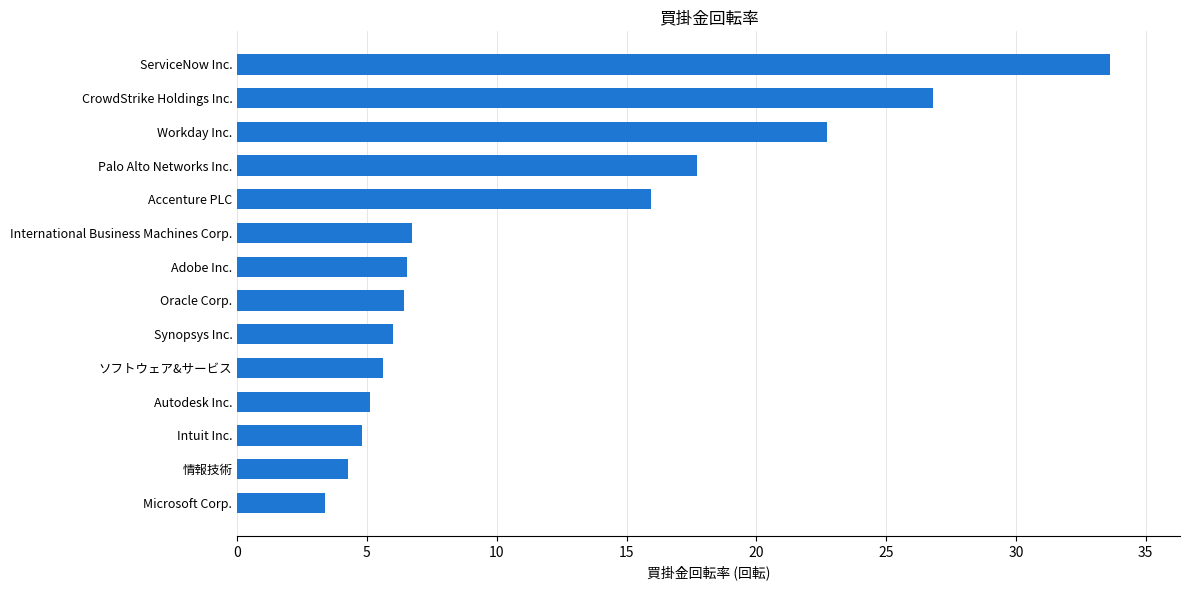

What is the sum of the values at International Business Machines Corp. and Intuit Inc.?

11.6